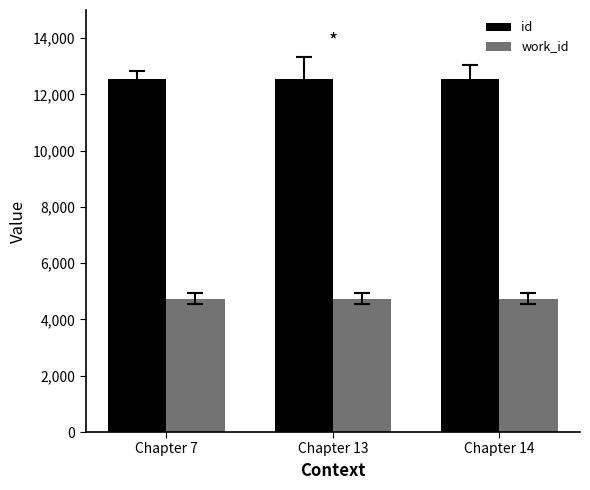

What is the smallest value displayed?

4743